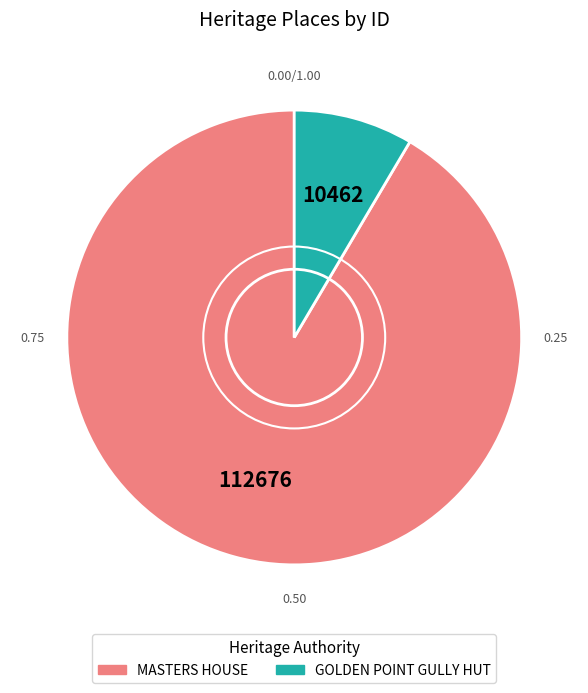

Is it true that GOLDEN POINT GULLY HUT is 14% of the pie?

False